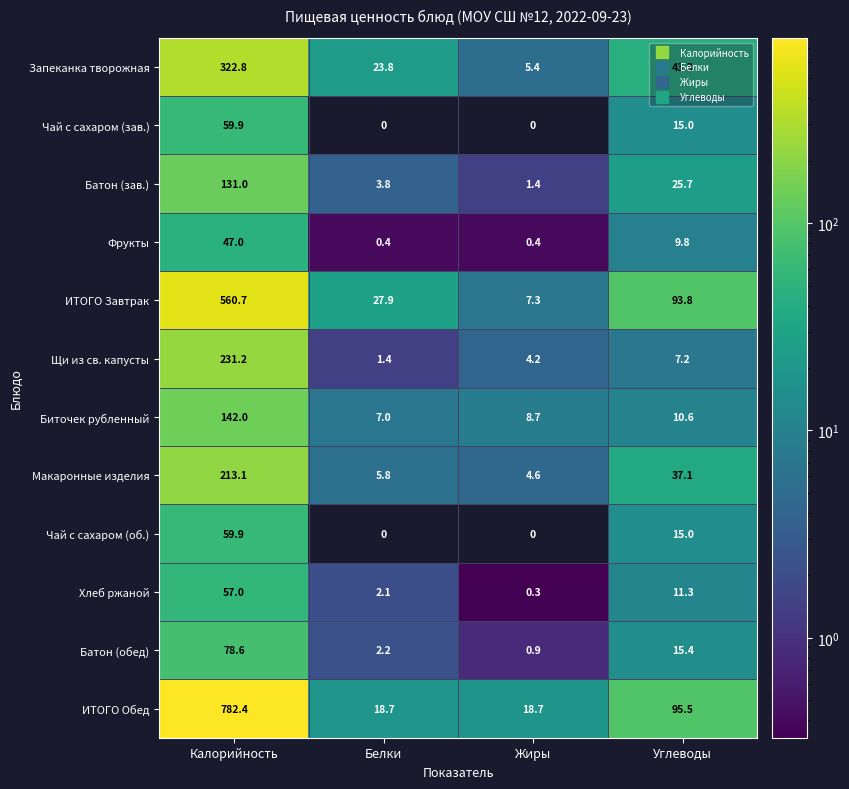

Rank the categories by Запеканка творожная value from lowest to highest.

Жиры, Белки, Углеводы, Калорийность